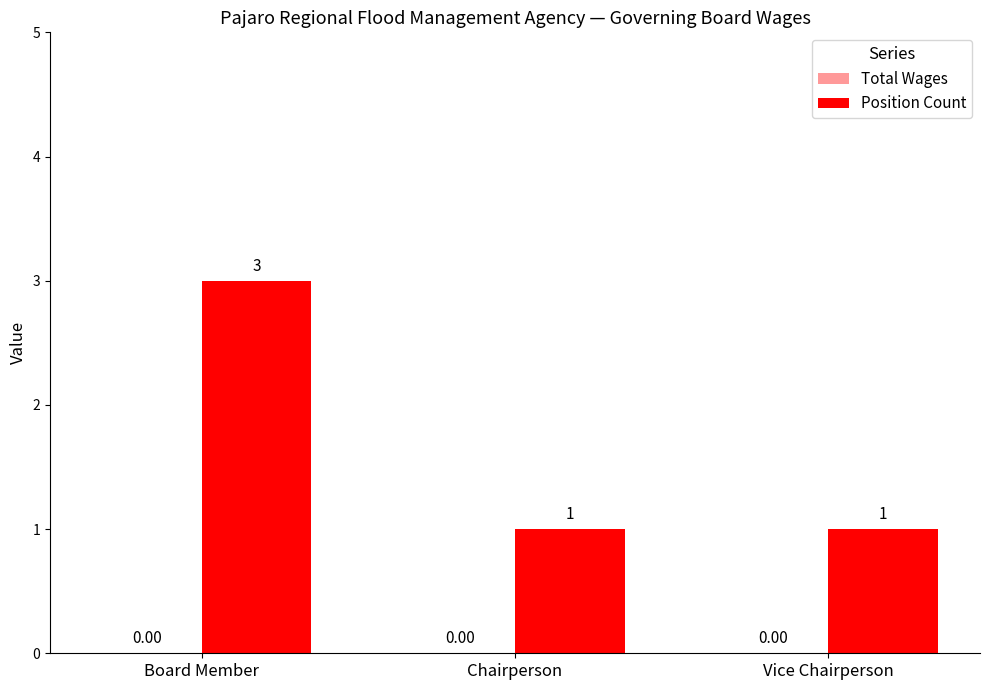

What is the sum of the values at Board Member and Chairperson?

4